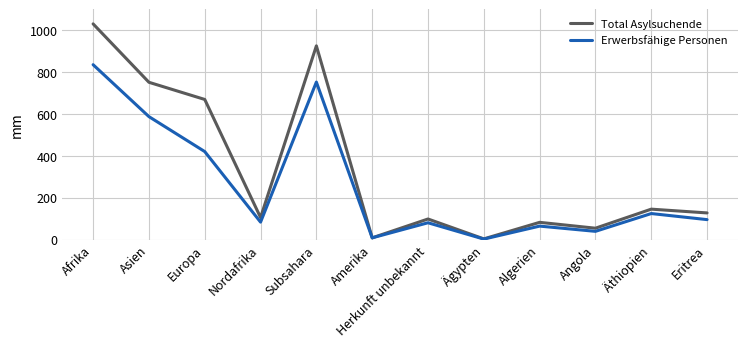

Is it true that Total Asylsuchende equals 1625 at Subsahara?

False